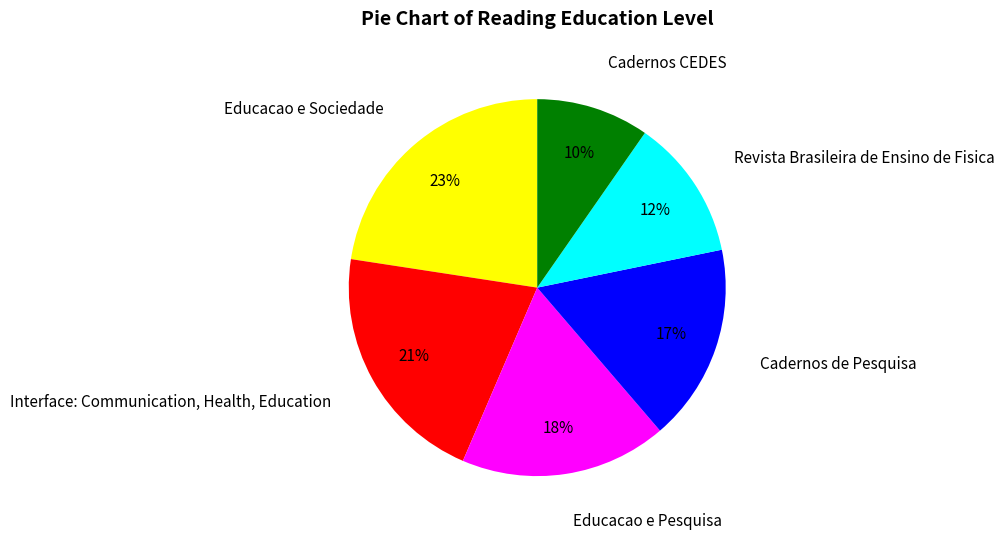

What percentage is the Educacao e Pesquisa slice, to the nearest percent?

18%